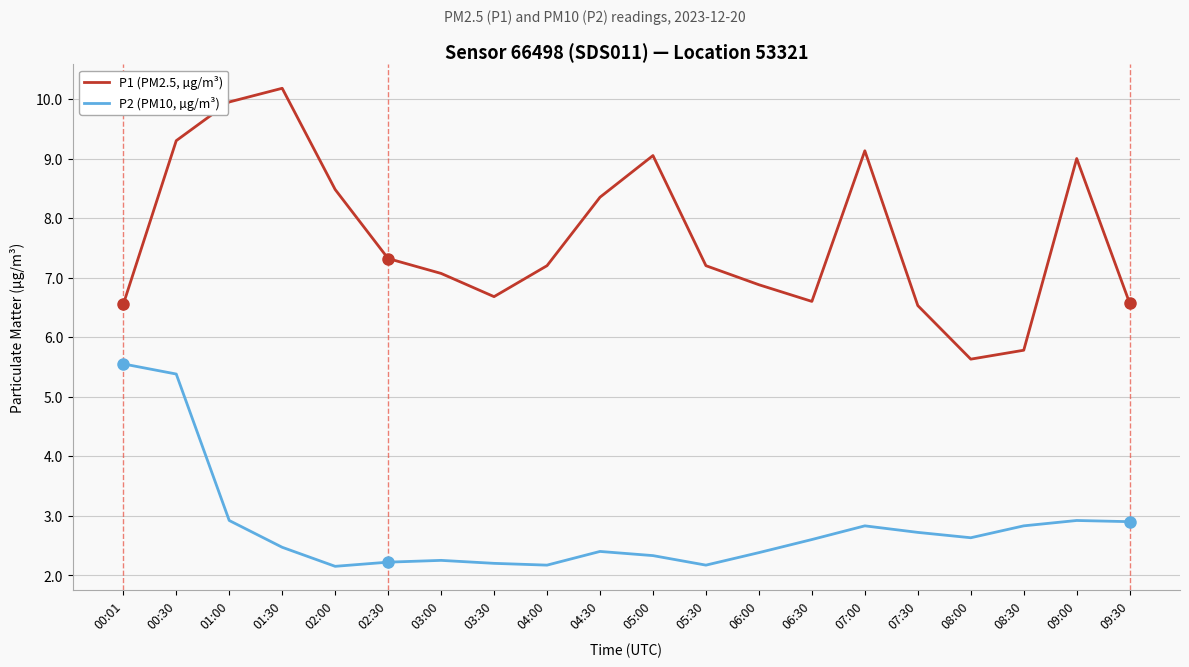

What is the sum of the P1 (PM2.5, µg/m³) values at 04:30 and 01:30?

18.5